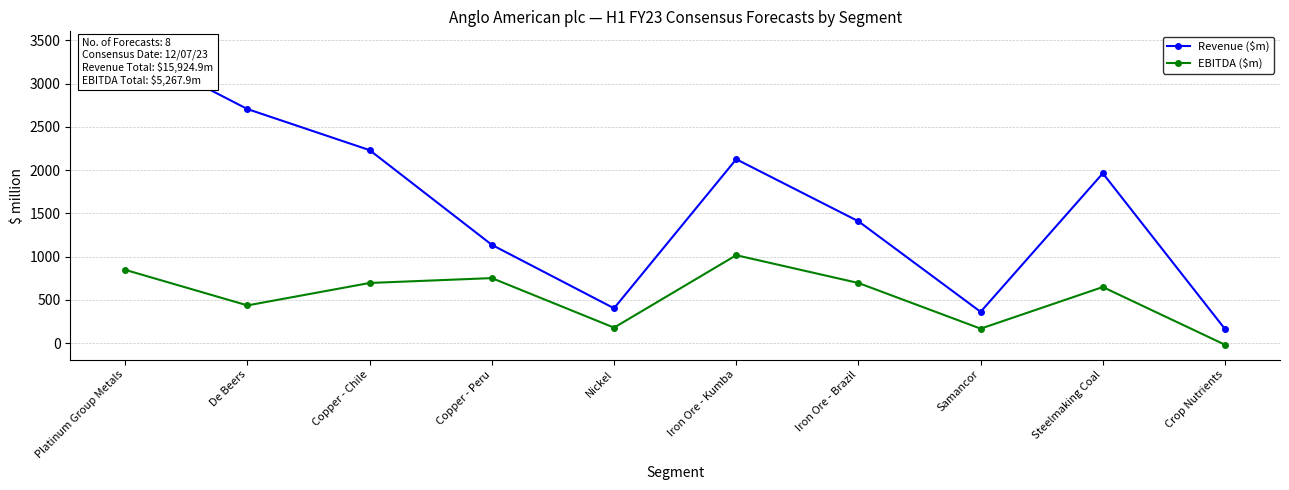

What is the maximum value shown in the chart?

3430.6